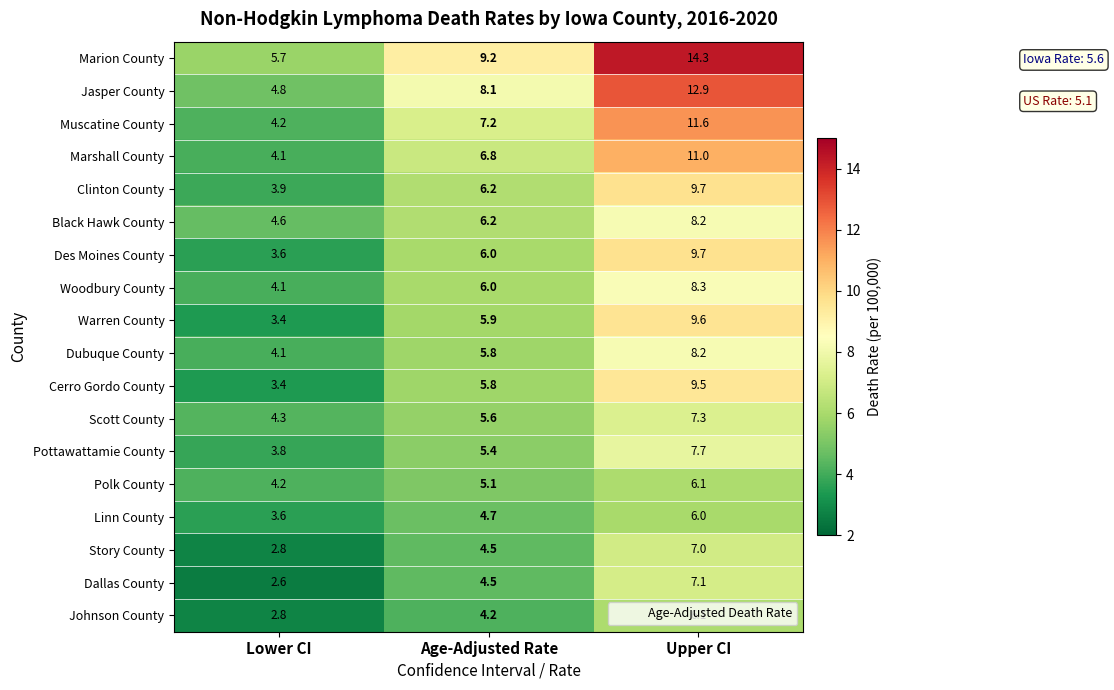

True or false: Story County has a value of 7.0 at Age-Adjusted Rate.

False